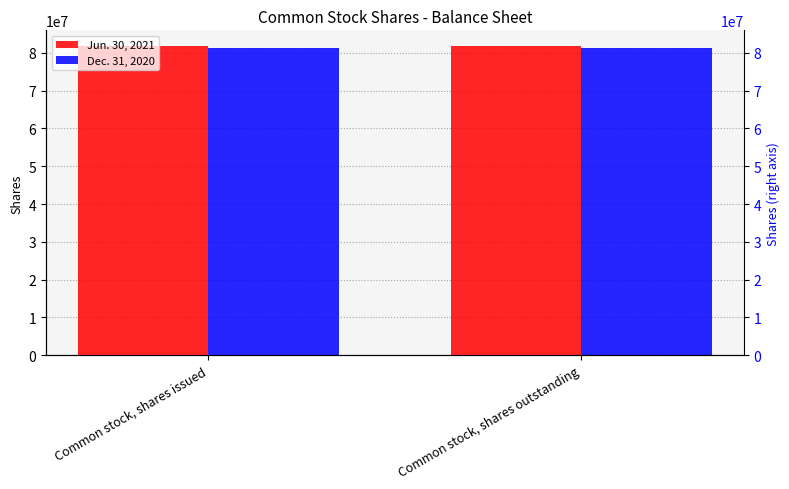

What is the spread (max minus min) of values at Common stock, shares outstanding?

592509